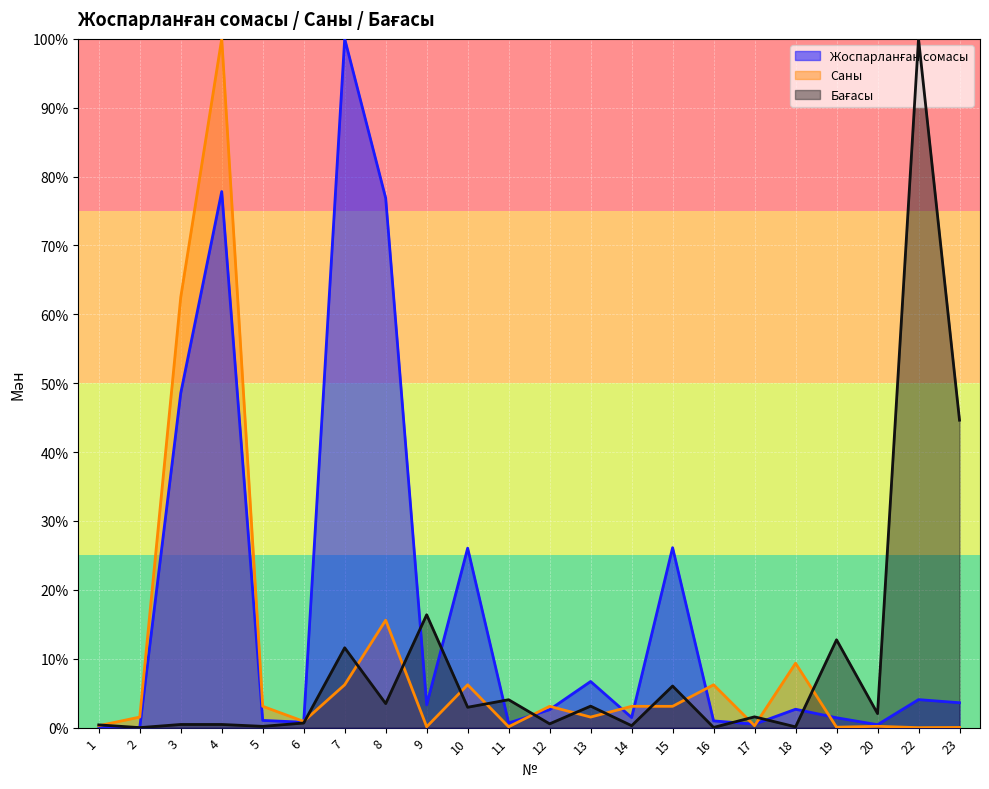

Reading left to right, what are all the values shown in this chart?

Жоспарланған сомасы: 1=0.0	2=0.0	3=0.5	4=0.8	5=0.0	6=0.0	7=1.0	8=0.8	9=0.0	10=0.3	11=0.0	12=0.0	13=0.1	14=0.0	15=0.3	16=0.0	17=0.0	18=0.0	19=0.0	20=0.0	22=0.0	23=0.0
Саны: 1=0.0	2=0.0	3=0.6	4=1.0	5=0.0	6=0.0	7=0.1	8=0.2	9=0.0	10=0.1	11=0.0	12=0.0	13=0.0	14=0.0	15=0.0	16=0.1	17=0.0	18=0.1	19=0.0	20=0.0	22=0.0	23=0.0
Бағасы: 1=0.0	2=0.0	3=0.0	4=0.0	5=0.0	6=0.0	7=0.1	8=0.0	9=0.2	10=0.0	11=0.0	12=0.0	13=0.0	14=0.0	15=0.1	16=0.0	17=0.0	18=0.0	19=0.1	20=0.0	22=1.0	23=0.4